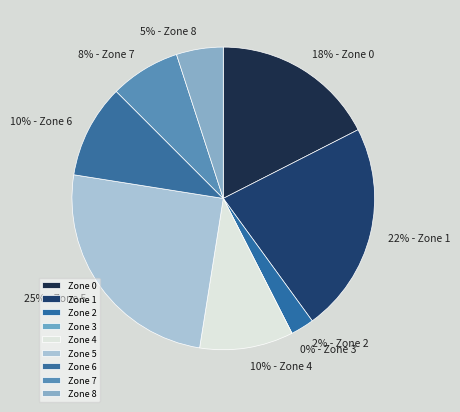

Is it true that Zone 0 is 37% of the pie?

False